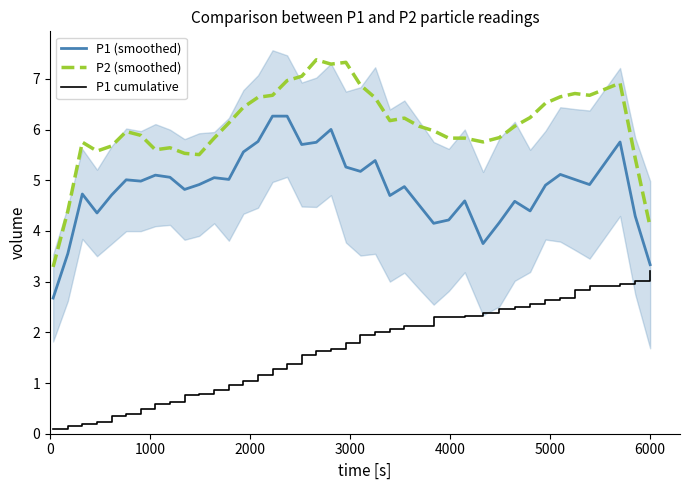

Does the chart display data point markers on the line(s)?

No